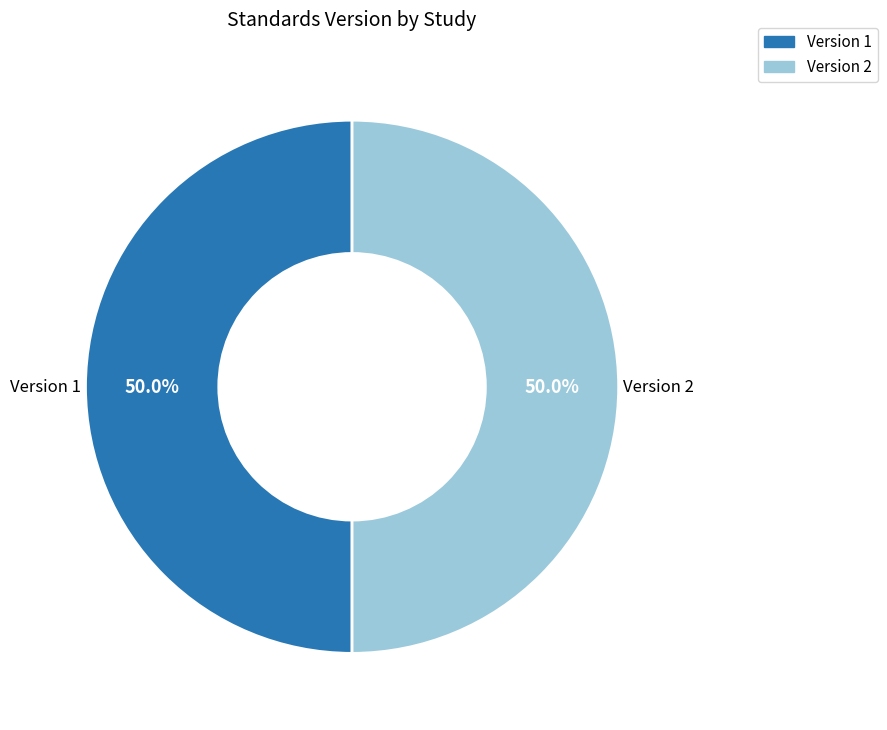

Count the number of slices in the pie.

2